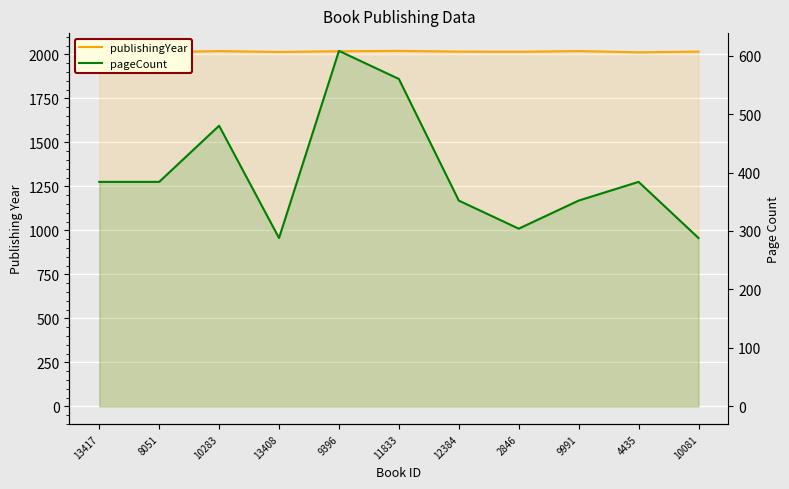

Where is the first local maximum for pageCount?

10283